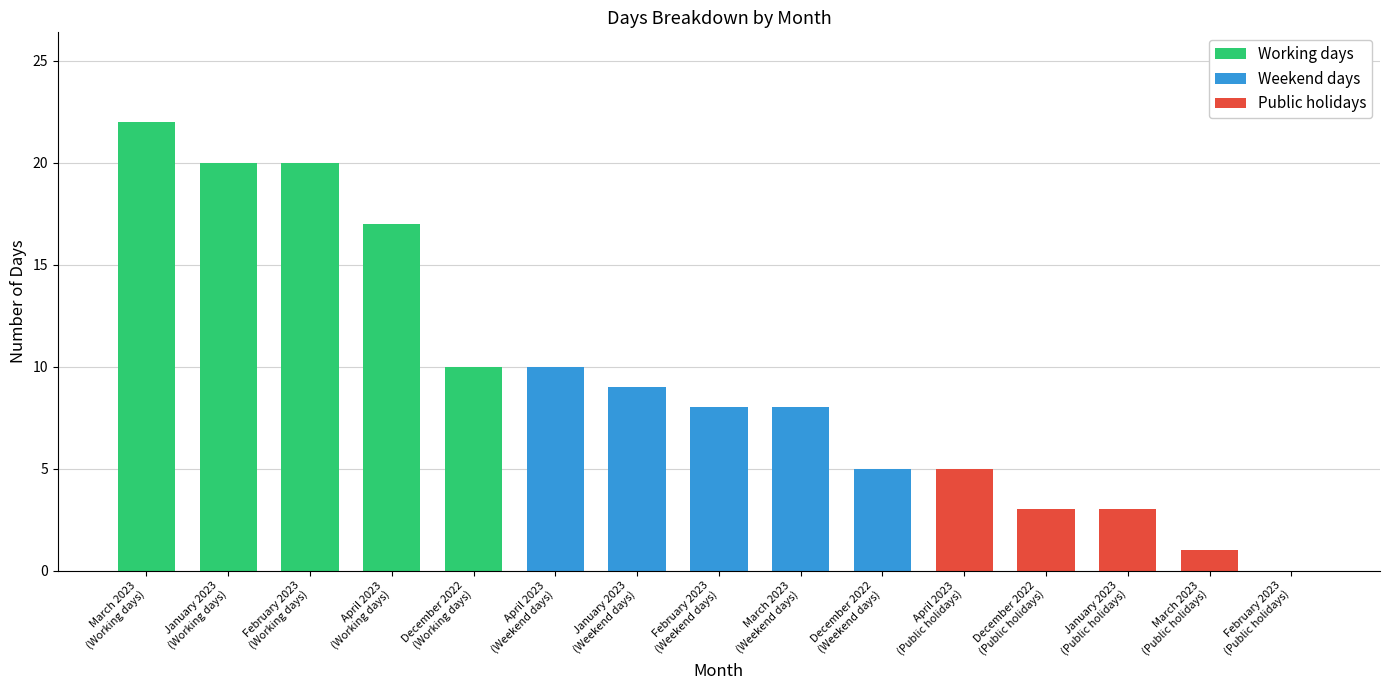

What are all the series names shown in the legend?

Working days, Weekend days, Public holidays